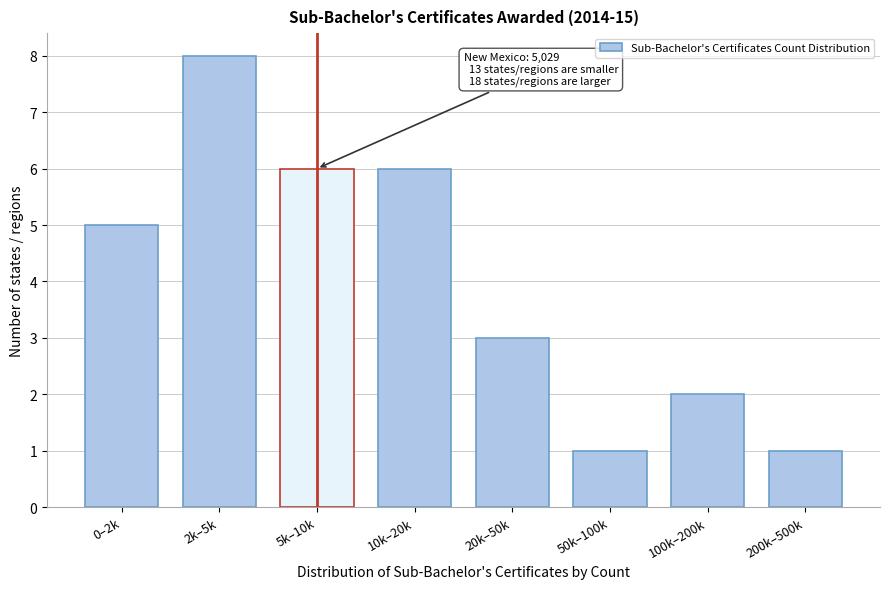

Reading left to right, extract all data points from this chart.

0–2k=5	2k–5k=8	5k–10k=6	10k–20k=6	20k–50k=3	50k–100k=1	100k–200k=2	200k–500k=1